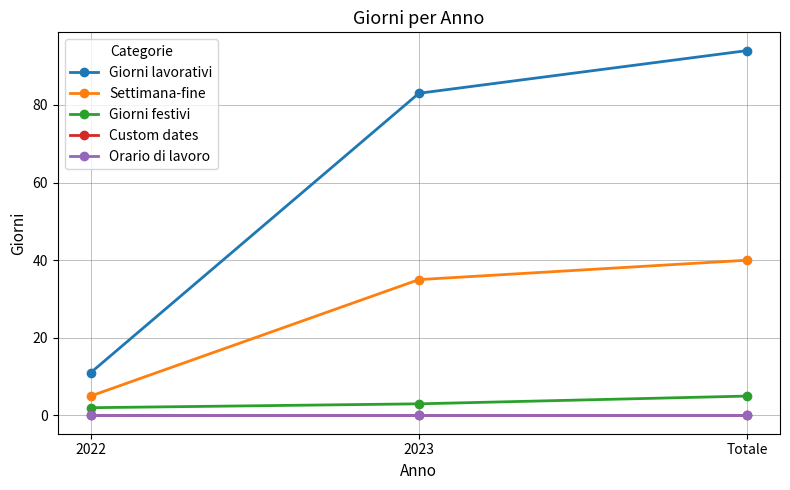

Which series has the widest spread of values?

Giorni lavorativi